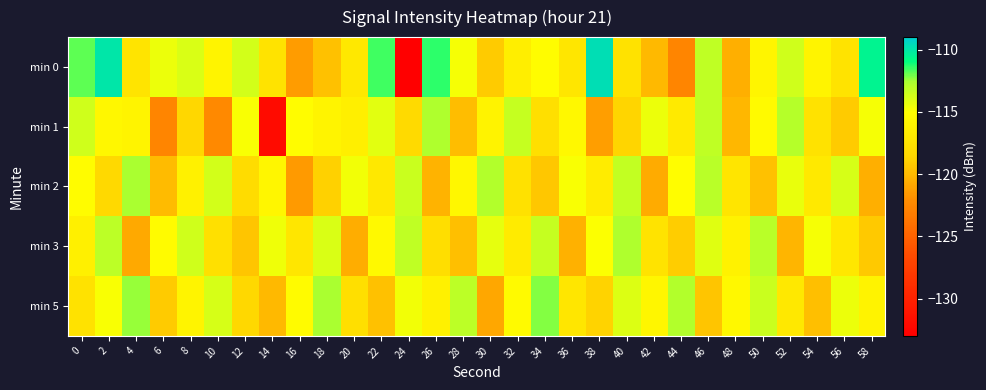

Rank the series by their maximum value, from lowest to highest.

min 1, min 3, min 2, min 5, min 0